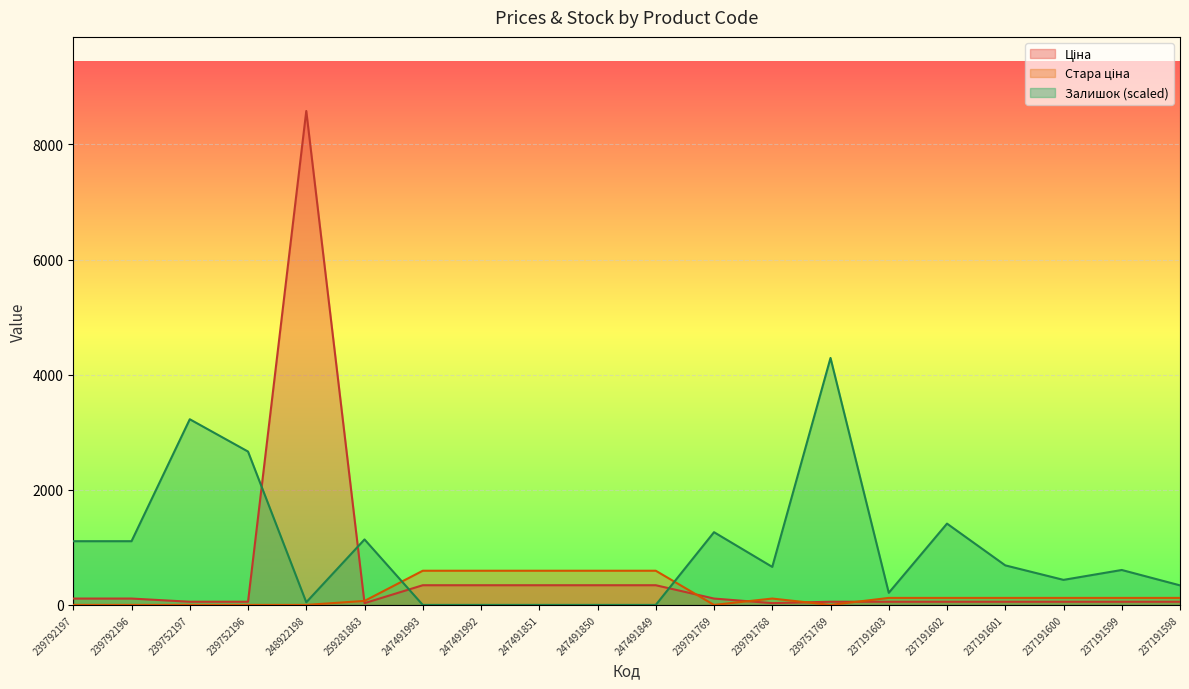

Is it true that Стара ціна equals 121.8 at 237191601?

True